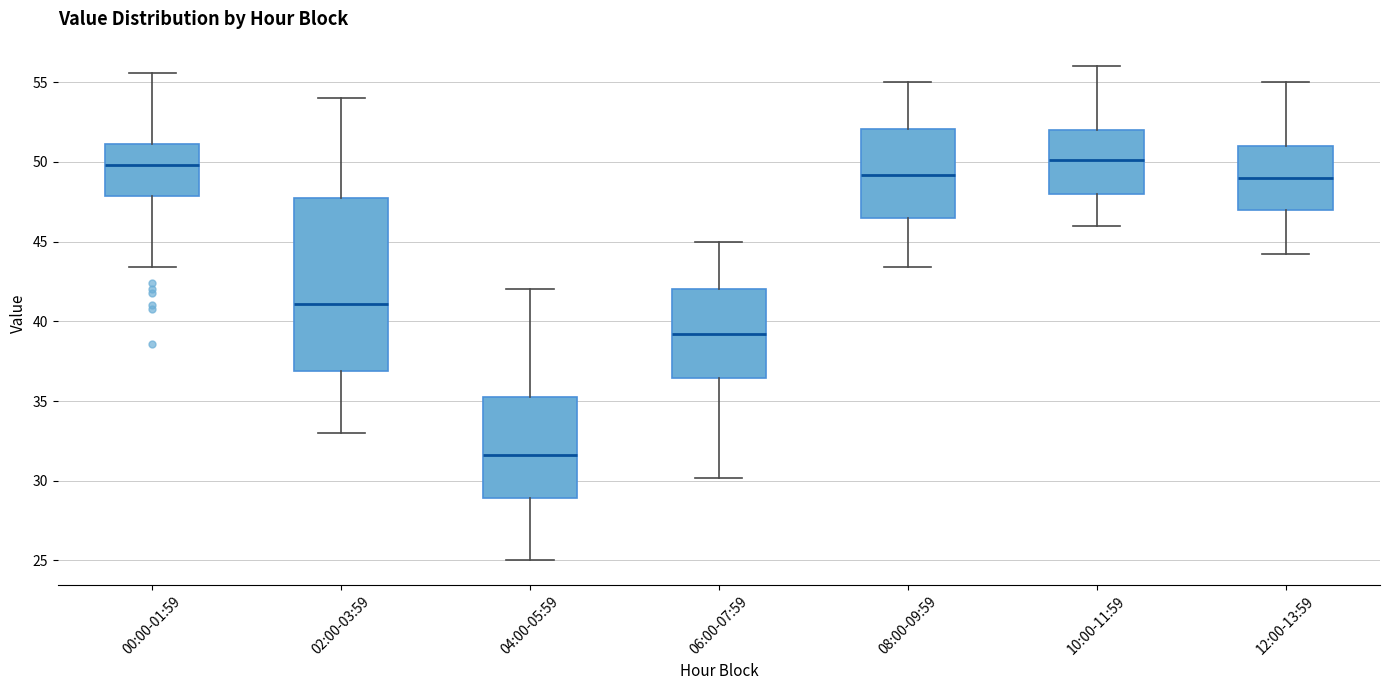

Which box has the lowest median line?

04:00-05:59